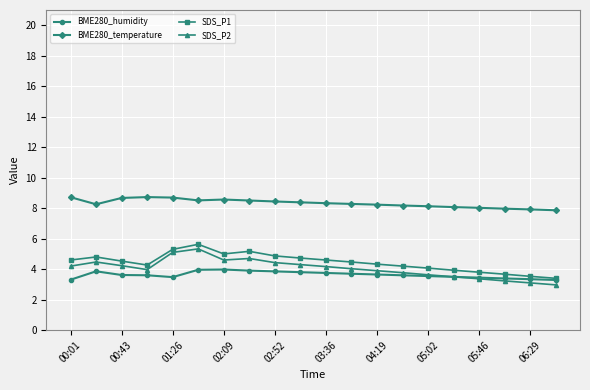

Which series has the largest total across all categories?

BME280_temperature